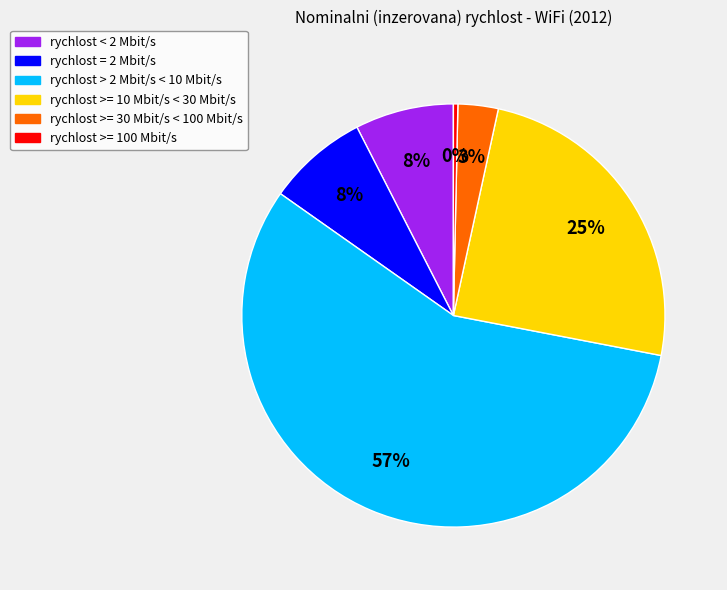

To the nearest percent, what percentage of the pie is rychlost >= 30 Mbit/s < 100 Mbit/s?

3%